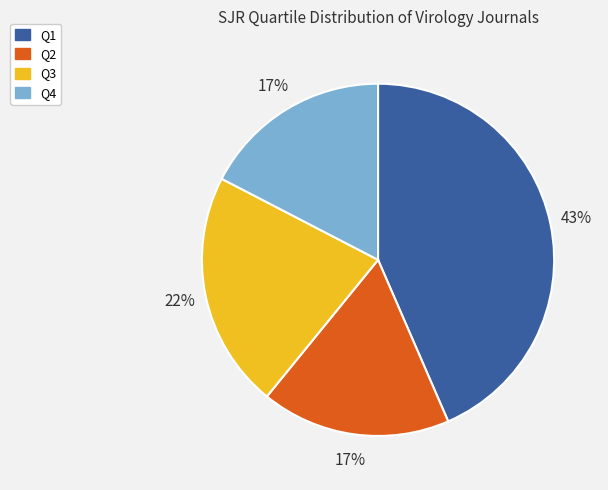

Does Q2 account for over 50% of the chart?

No